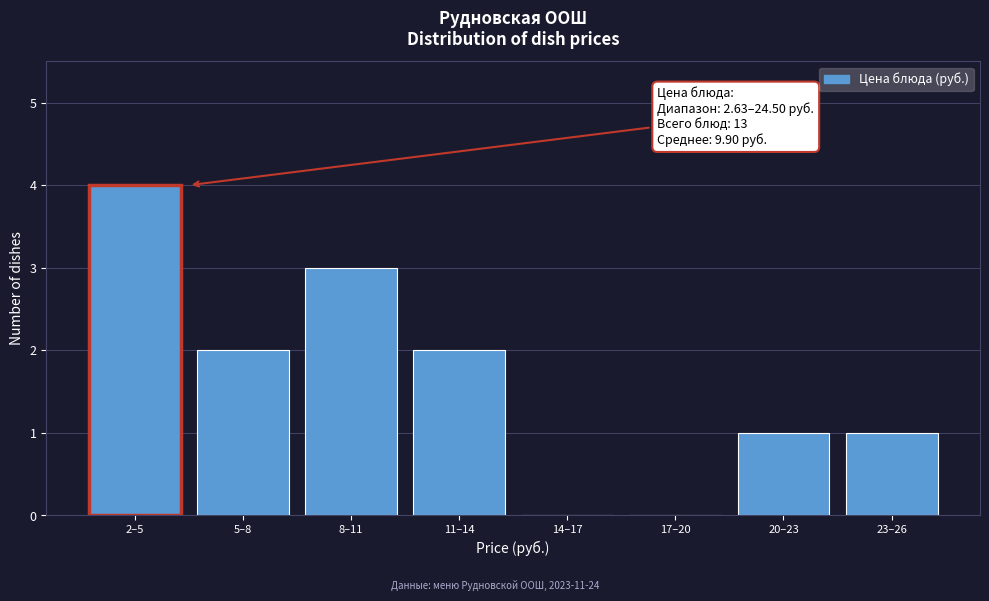

Reading left to right, what are all the values shown in this chart?

2–5=4	5–8=2	8–11=3	11–14=2	14–17=0	17–20=0	20–23=1	23–26=1